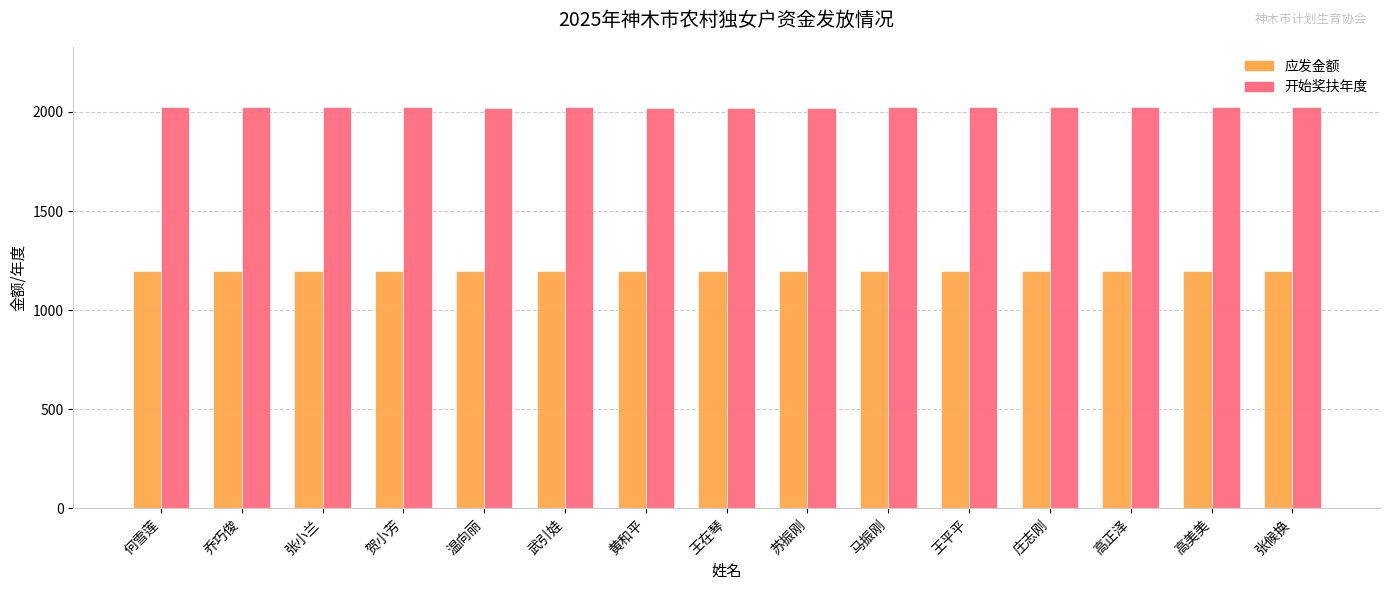

What is the minimum value for 应发金额?

1200